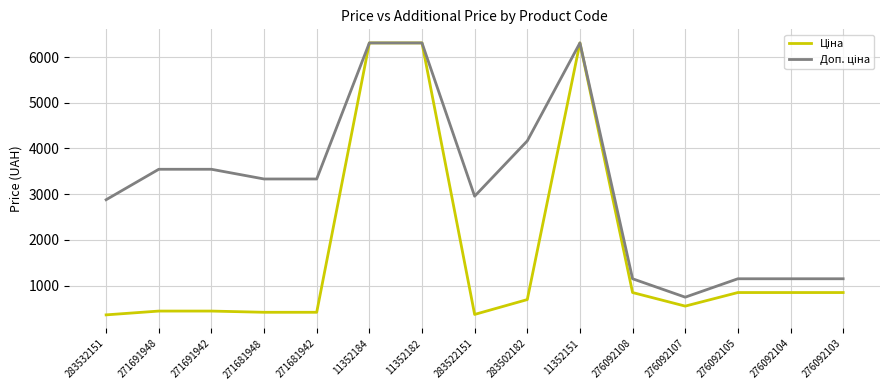

What is the difference between the highest and lowest values at 283522151?

2586.3